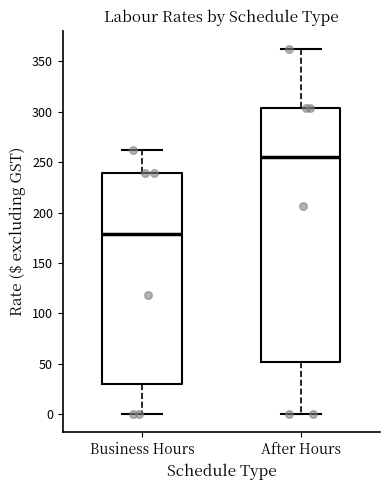

Which box's median line is the lowest?

Business Hours